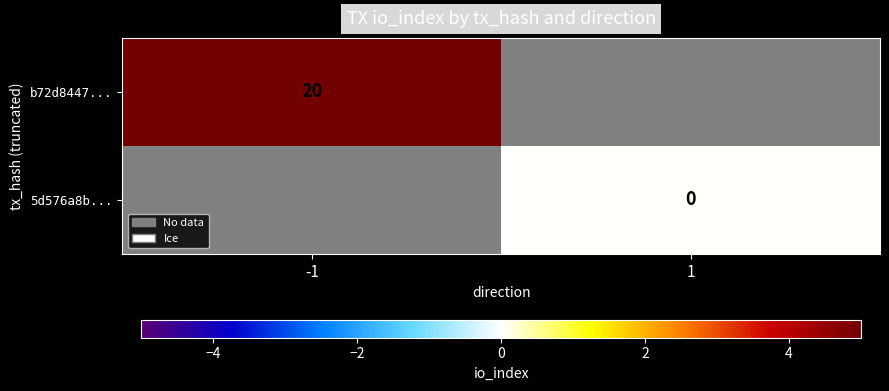

True or false: b72d8447... has a value of 20 at -1.

True